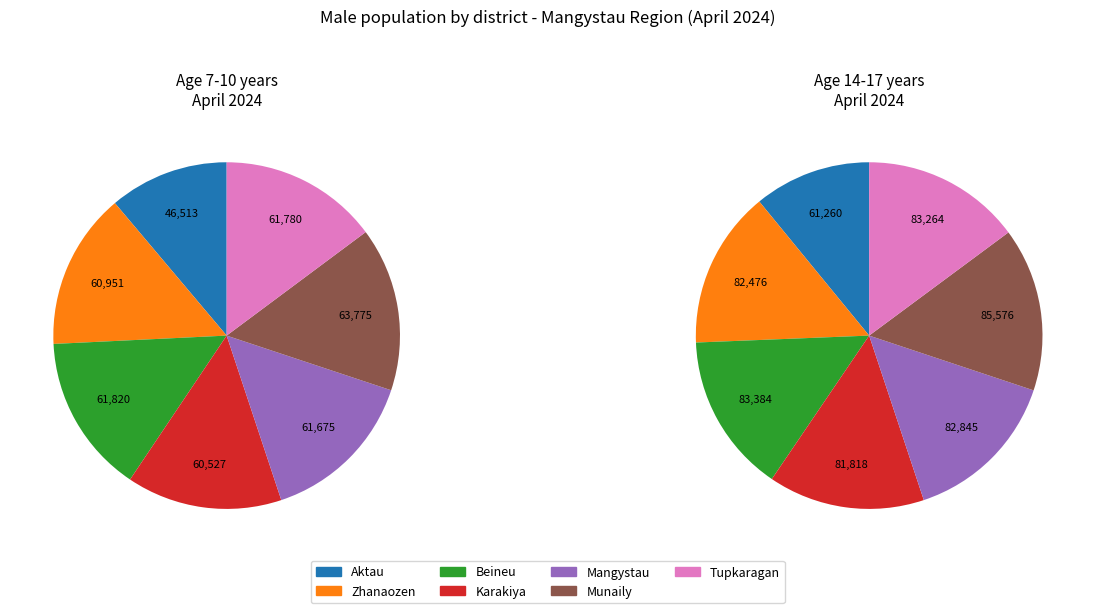

True or false: Tupkaragan accounts for 15% of the total.

True